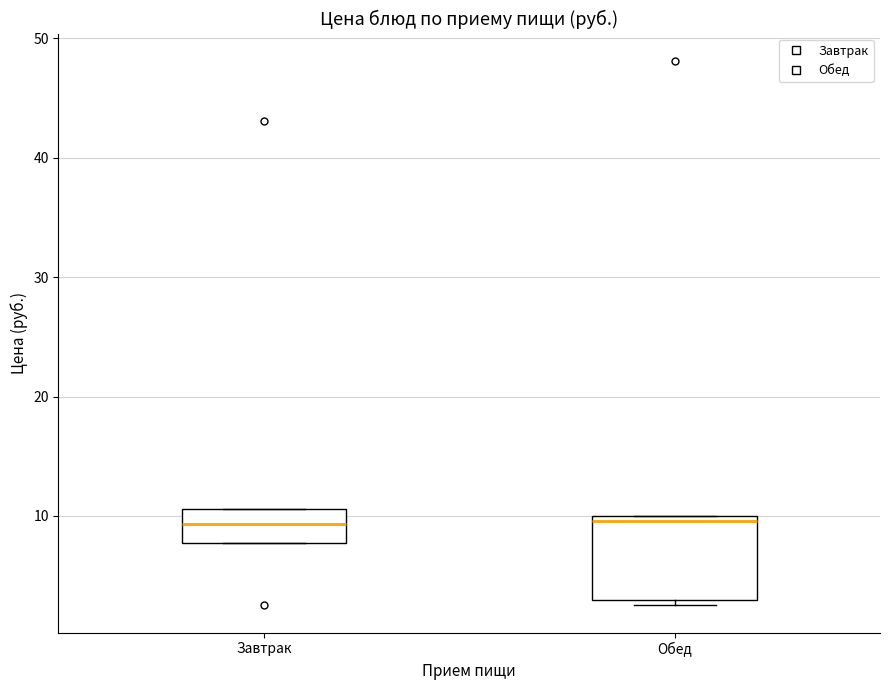

Reading left to right, transcribe this box plot: for each box, give where its median line is, the range the box spans, and where its two whiskers end, as read against the y-axis. The values are not printed on the chart, so give them approximately, as read against the axis.

Завтрак: median 9, box 8 to 11, whiskers 8 to 11
Обед: median 10 (just below the box's upper edge), box 3 to 10, whiskers 3 (just below the box's lower edge) to 10